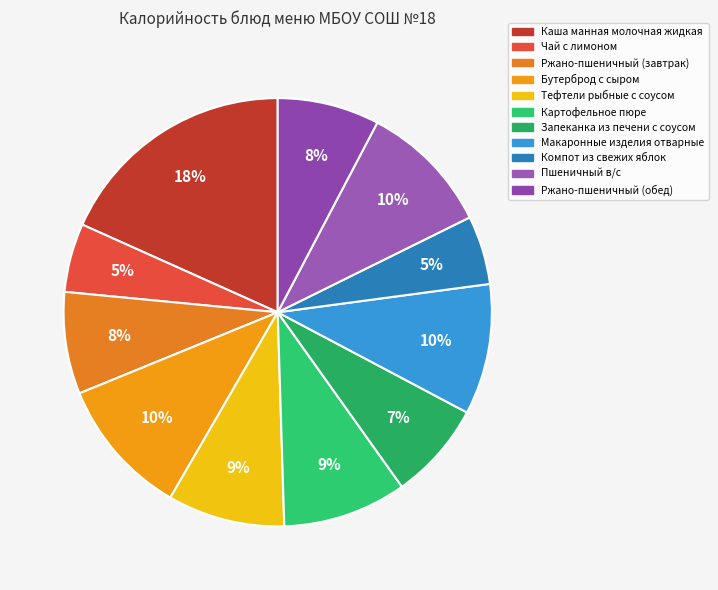

Rank the categories by value from lowest to highest.

Чай с лимоном, Компот из свежих яблок, Запеканка из печени с соусом, Ржано-пшеничный (завтрак), Ржано-пшеничный (обед), Тефтели рыбные с соусом, Картофельное пюре, Макаронные изделия отварные, Пшеничный в/с, Бутерброд с сыром, Каша манная молочная жидкая